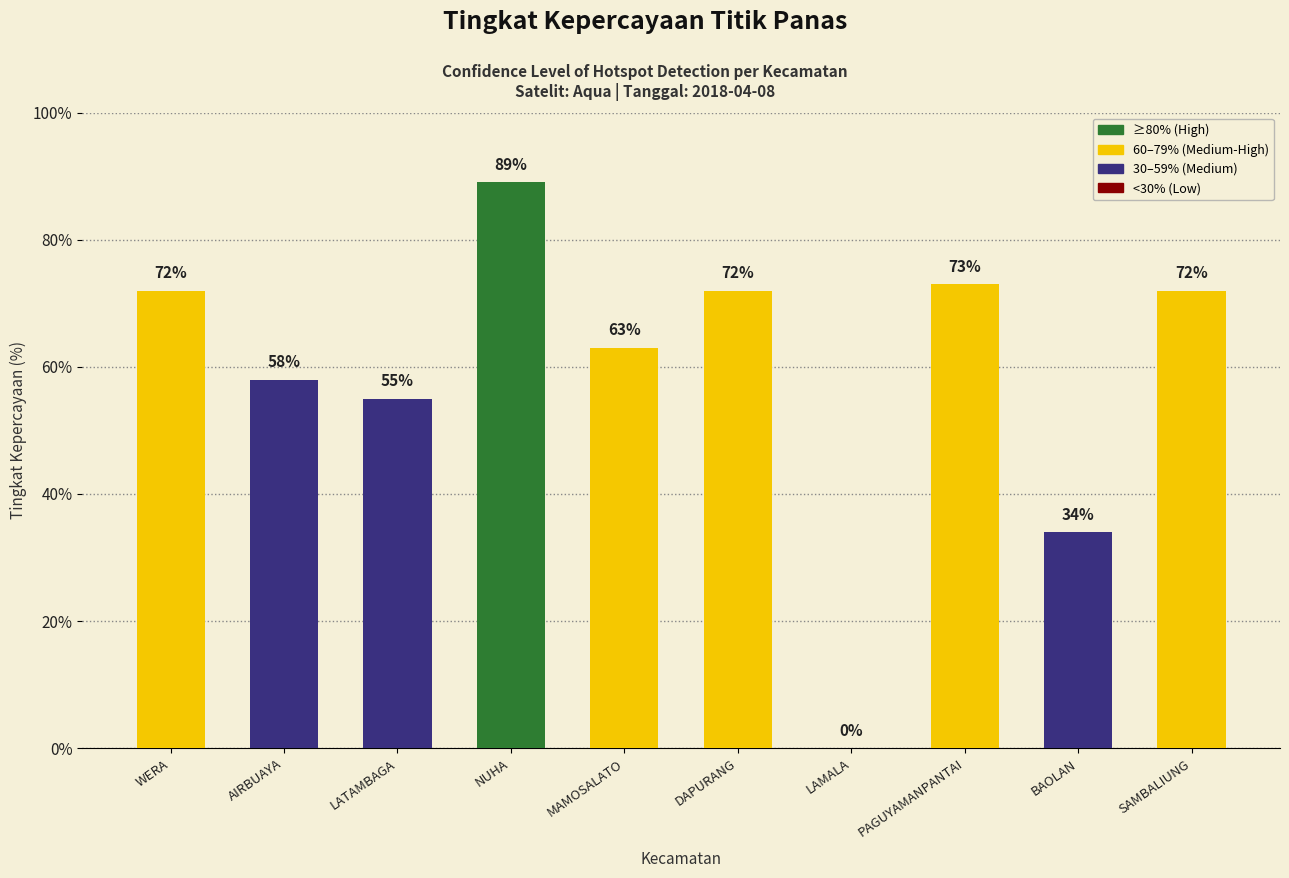

The chart shows a value of 55 at LATAMBAGA. True or false?

True